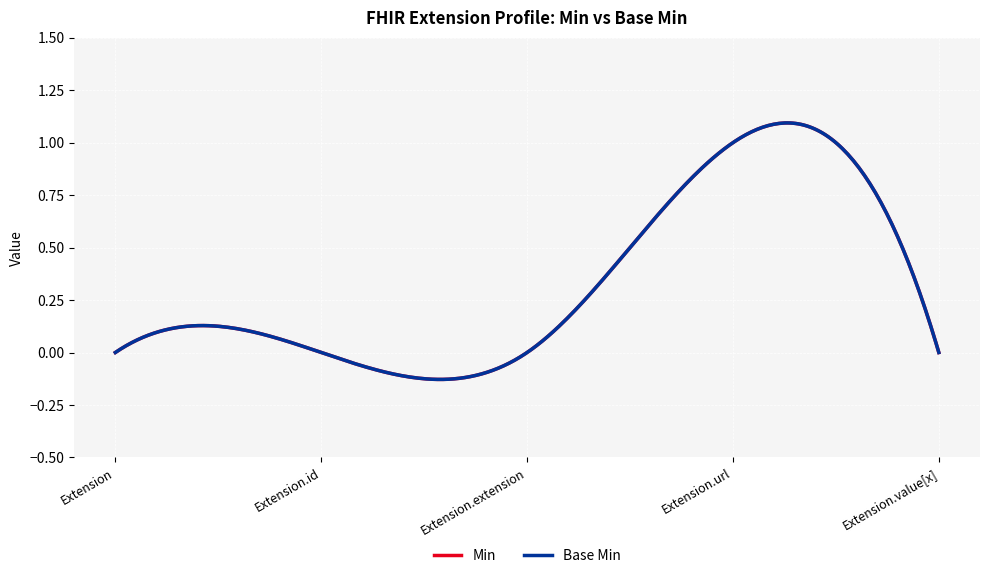

Reading left to right, what are all the values shown in this chart?

Min: Extension=0	Extension.id=0	Extension.extension=0	Extension.url=1	Extension.value[x]=0
Base Min: Extension=0	Extension.id=0	Extension.extension=0	Extension.url=1	Extension.value[x]=0